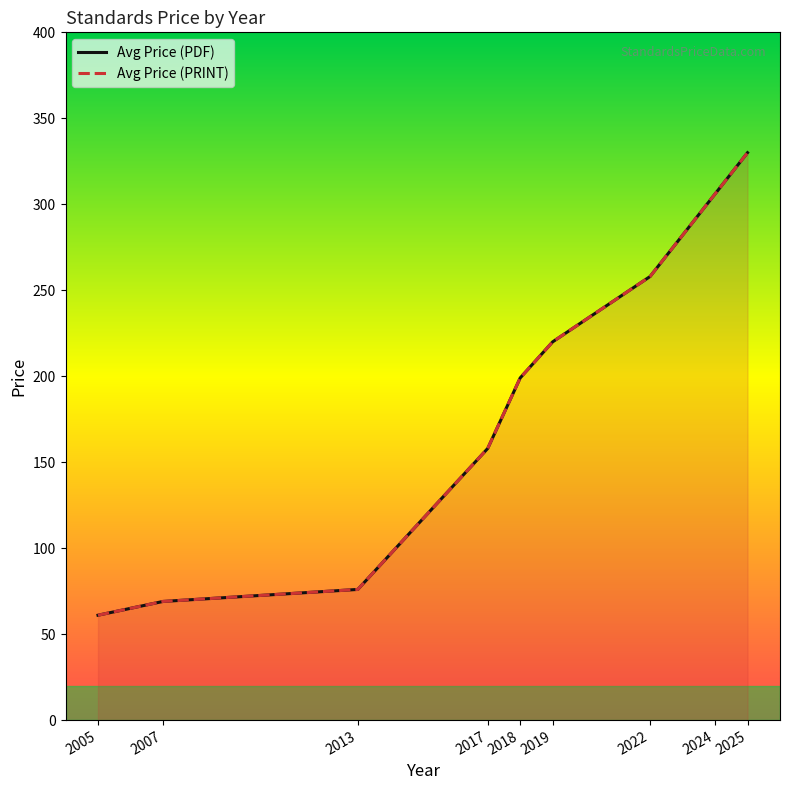

Where is Avg Price (PRINT) nearest to the value 195?

2018